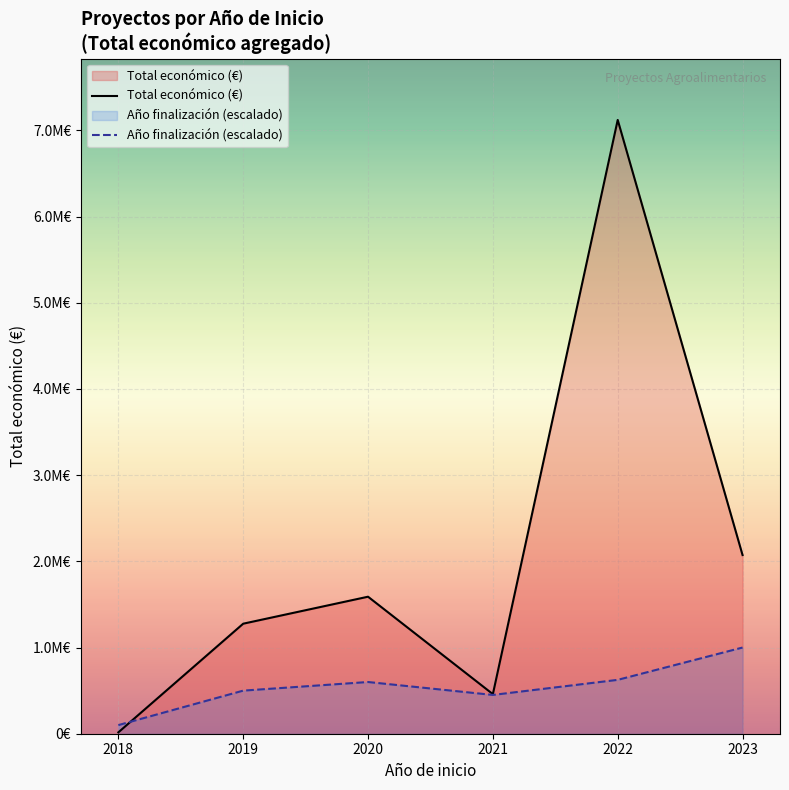

The Año finalización (escalado) series shows 164494 at 2019. True or false?

False